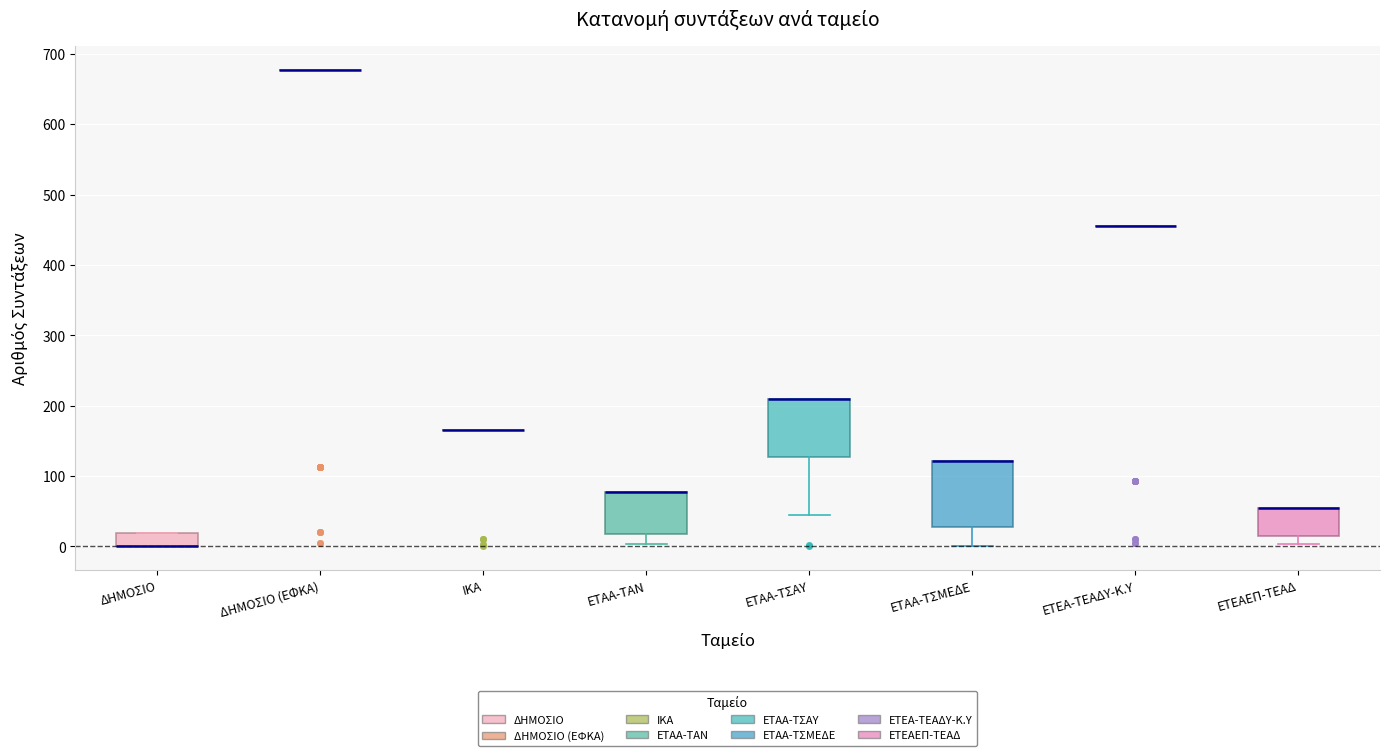

Reading left to right, transcribe this box plot: for each box, give where its median line is, the range the box spans, and where its two whiskers end, as read against the y-axis. The values are not printed on the chart, so give them approximately, as read against the axis.

ΔΗΜΟΣΙΟ: median 0 (drawn on the box's lower edge), box 0 to 20, whiskers 0 to 20
ΔΗΜΟΣΙΟ (ΕΦΚΑ): box collapsed to a line at 680, whiskers 680 to 680
ΙΚΑ: box collapsed to a line at 170, whiskers 170 to 170
ΕΤΑΑ-ΤΑΝ: median 80 (drawn on the box's upper edge), box 20 to 80, whiskers 0 to 80
ΕΤΑΑ-ΤΣΑΥ: median 210 (drawn on the box's upper edge), box 130 to 210, whiskers 50 to 210
ΕΤΑΑ-ΤΣΜΕΔΕ: median 120 (drawn on the box's upper edge), box 30 to 120, whiskers 0 to 120
ΕΤΕΑ-ΤΕΑΔΥ-Κ.Υ: box collapsed to a line at 460, whiskers 460 to 460
ΕΤΕΑΕΠ-ΤΕΑΔ: median 50 (drawn on the box's upper edge), box 20 to 50, whiskers 0 to 50